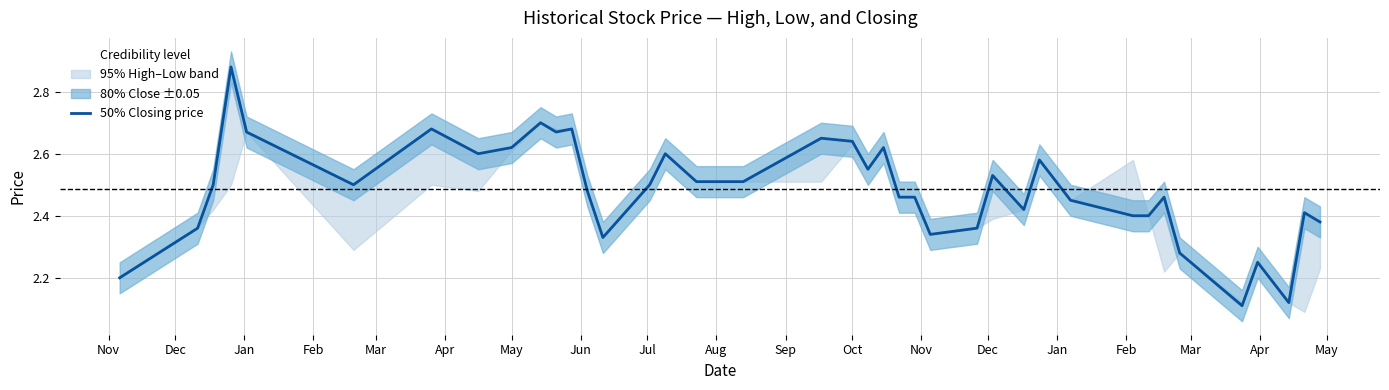

The chart shows a value of 1.5 at May. True or false?

False